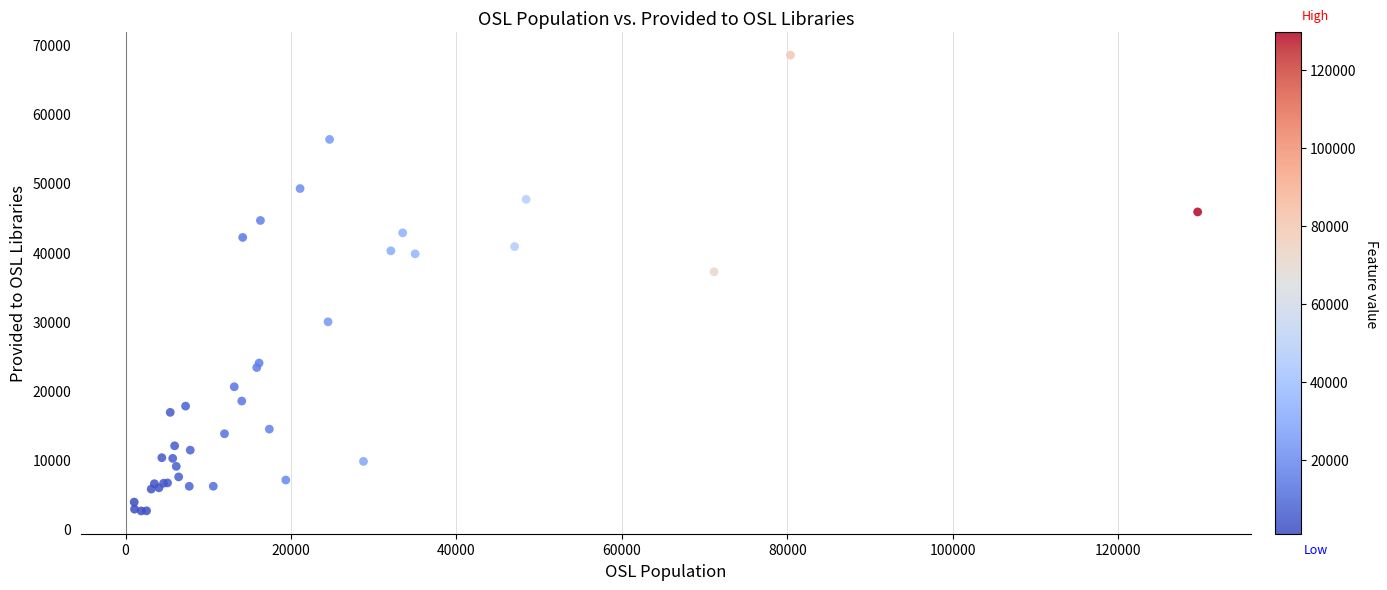

What Y value in the scatter plot is closest to 35568?

37200